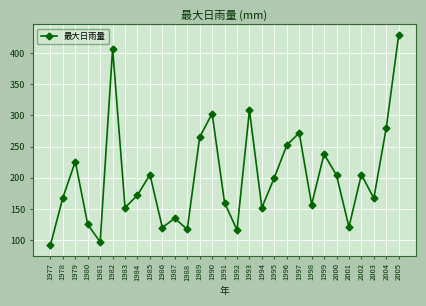

What is the difference between the maximum and minimum values?

337